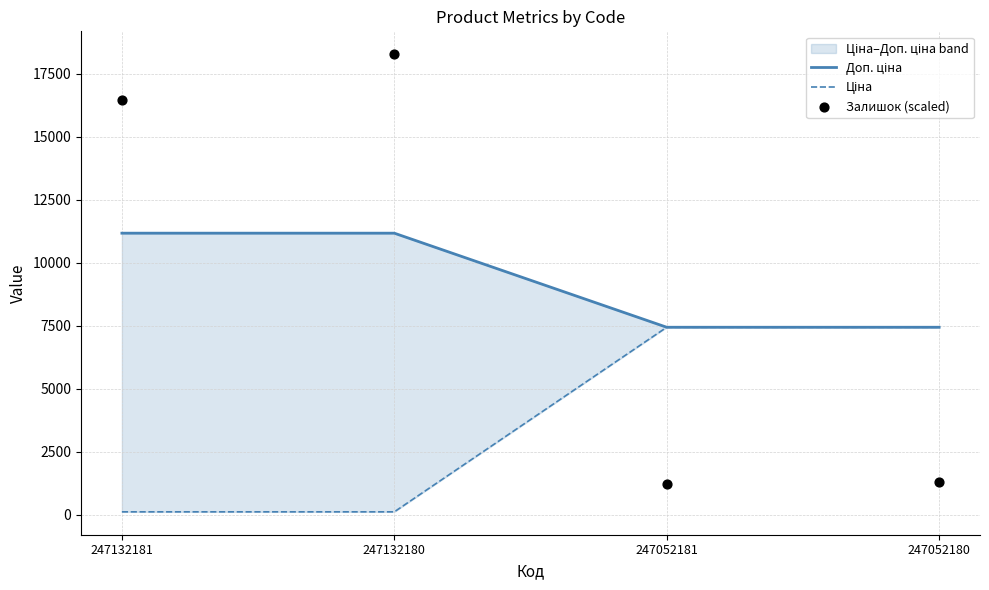

At which category is the sum across all series the highest?

247132180